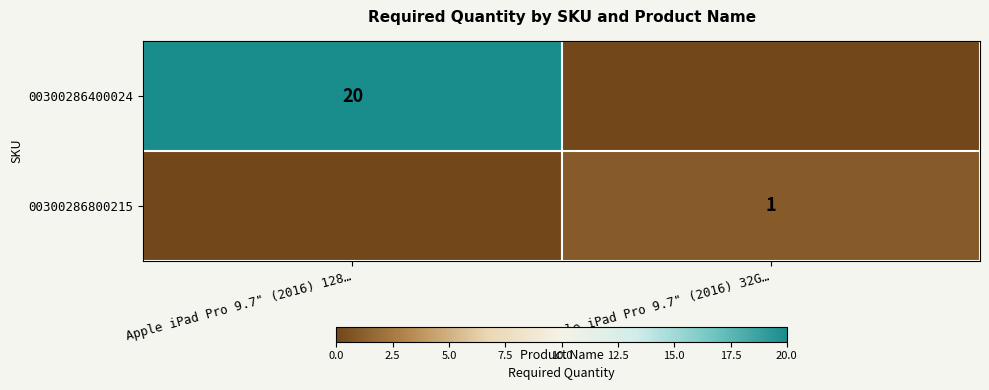

Is it true that 00300286400024 equals 13 at Apple iPad Pro 9.7" (2016) 128…?

False